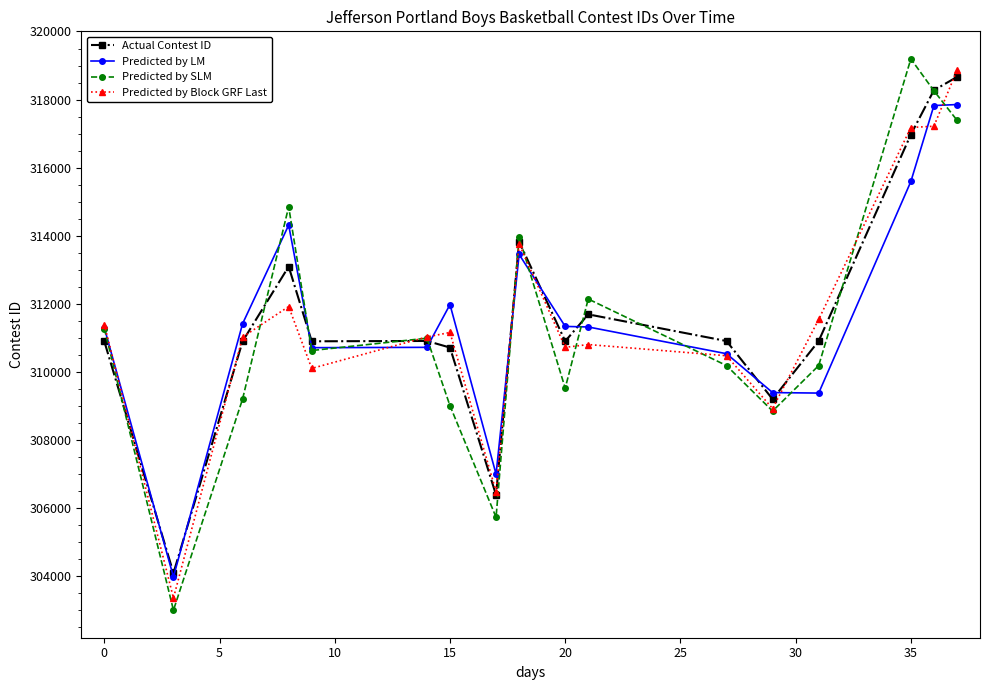

True or false: Predicted by Block GRF Last has more than 2 points higher than both neighbors.

True